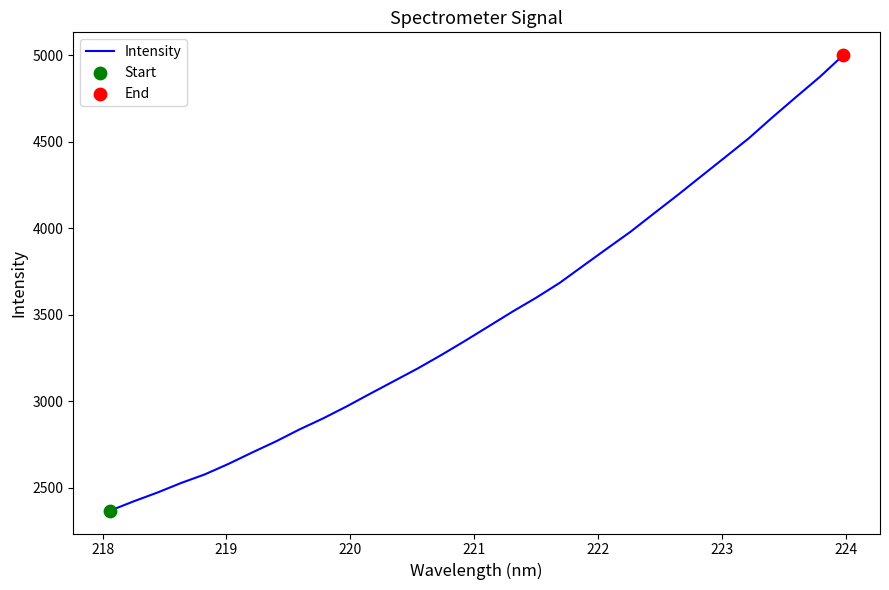

What is the smallest value displayed?

2365.8